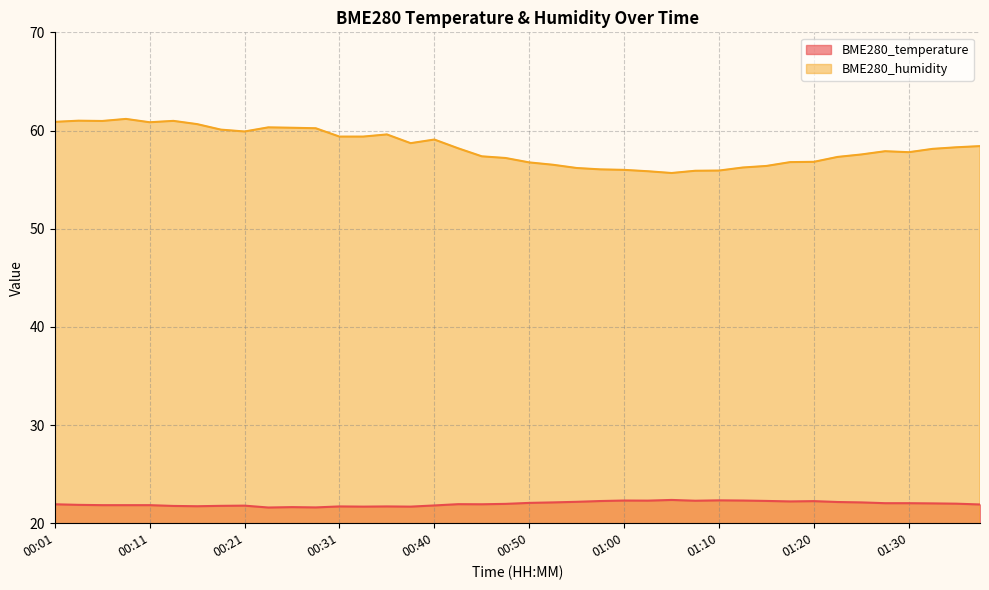

At how many categories does at least one series exceed 37?

40